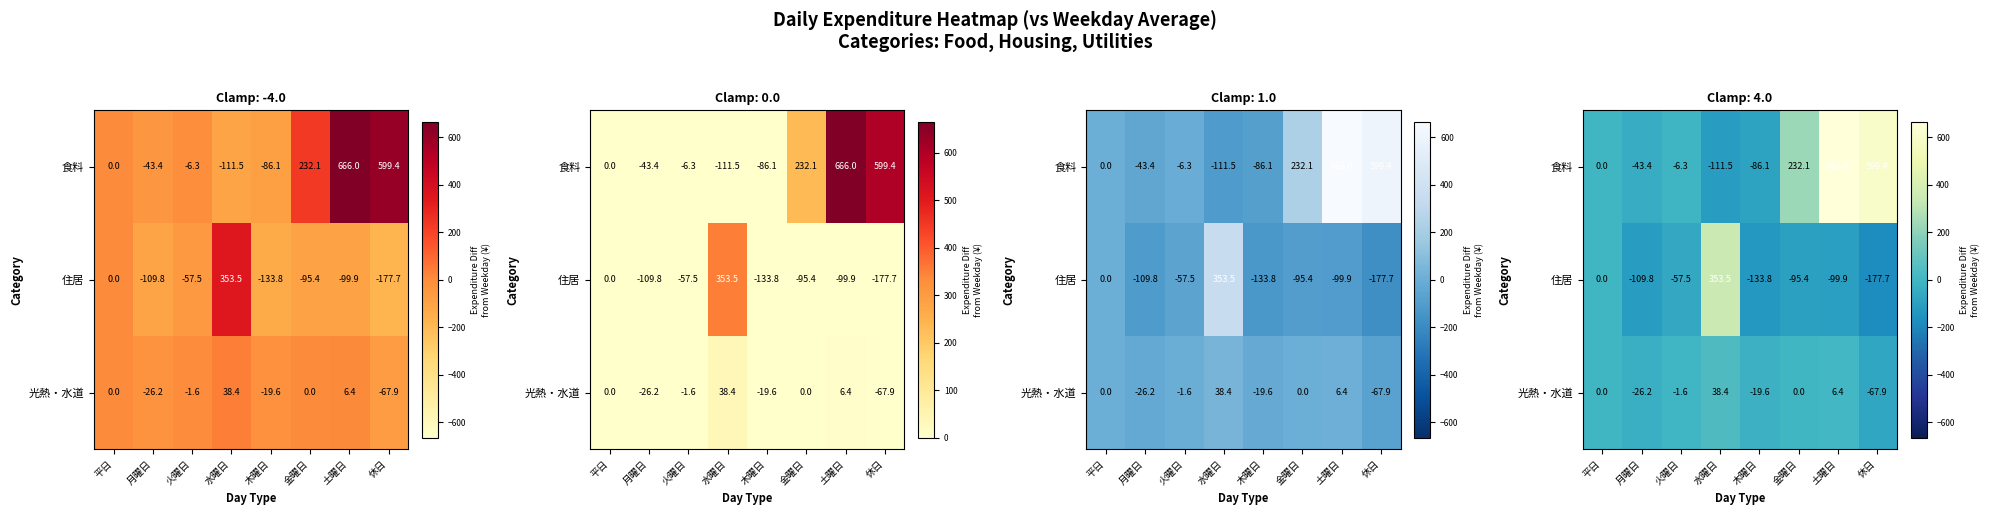

Between 月曜日 and 火曜日, which is larger?

火曜日